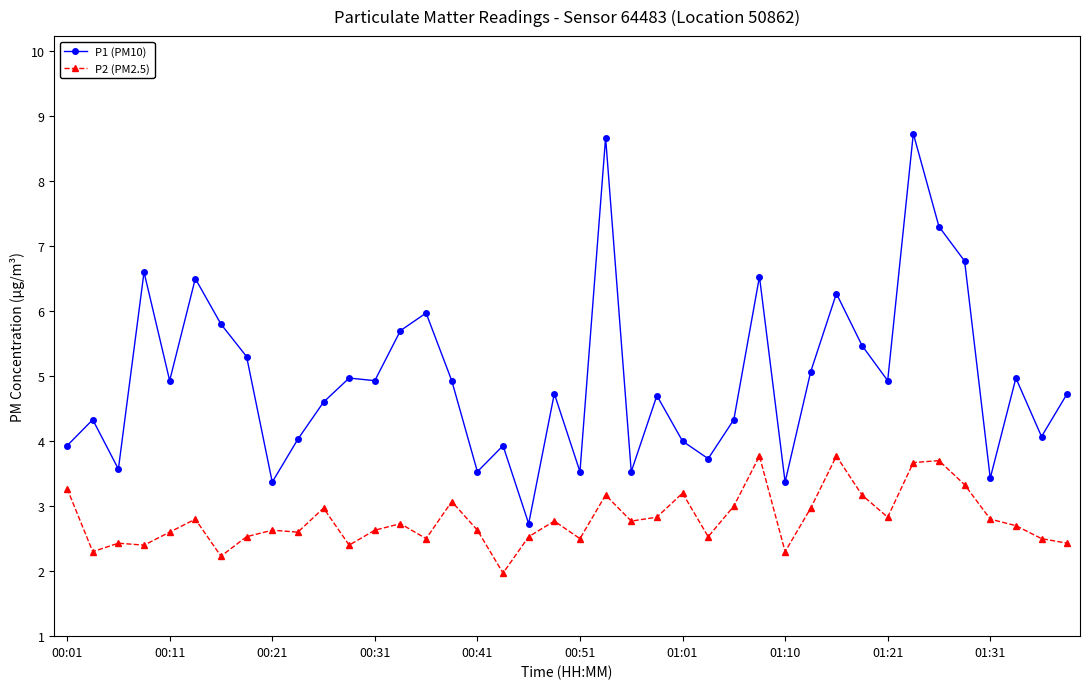

What is the value of the P1 (PM10) point at the 23rd from the left?

3.5